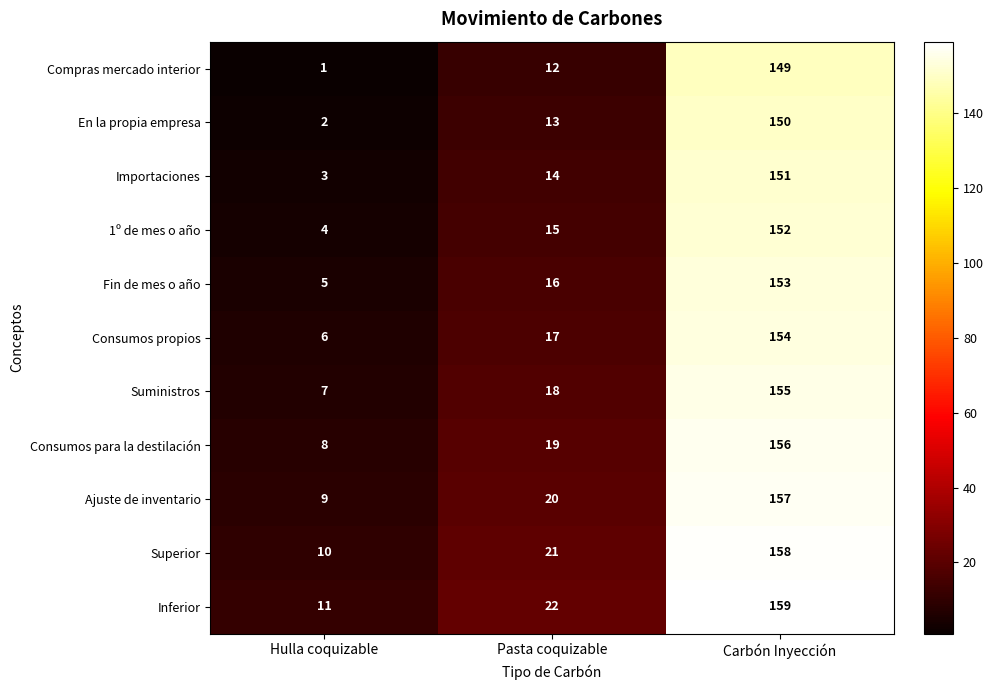

What is the total value across all series at Pasta coquizable?

187